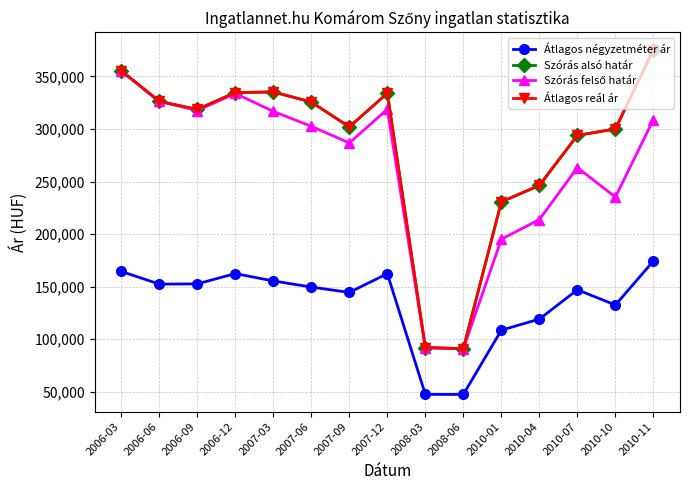

Does the chart have visible grid lines?

Yes